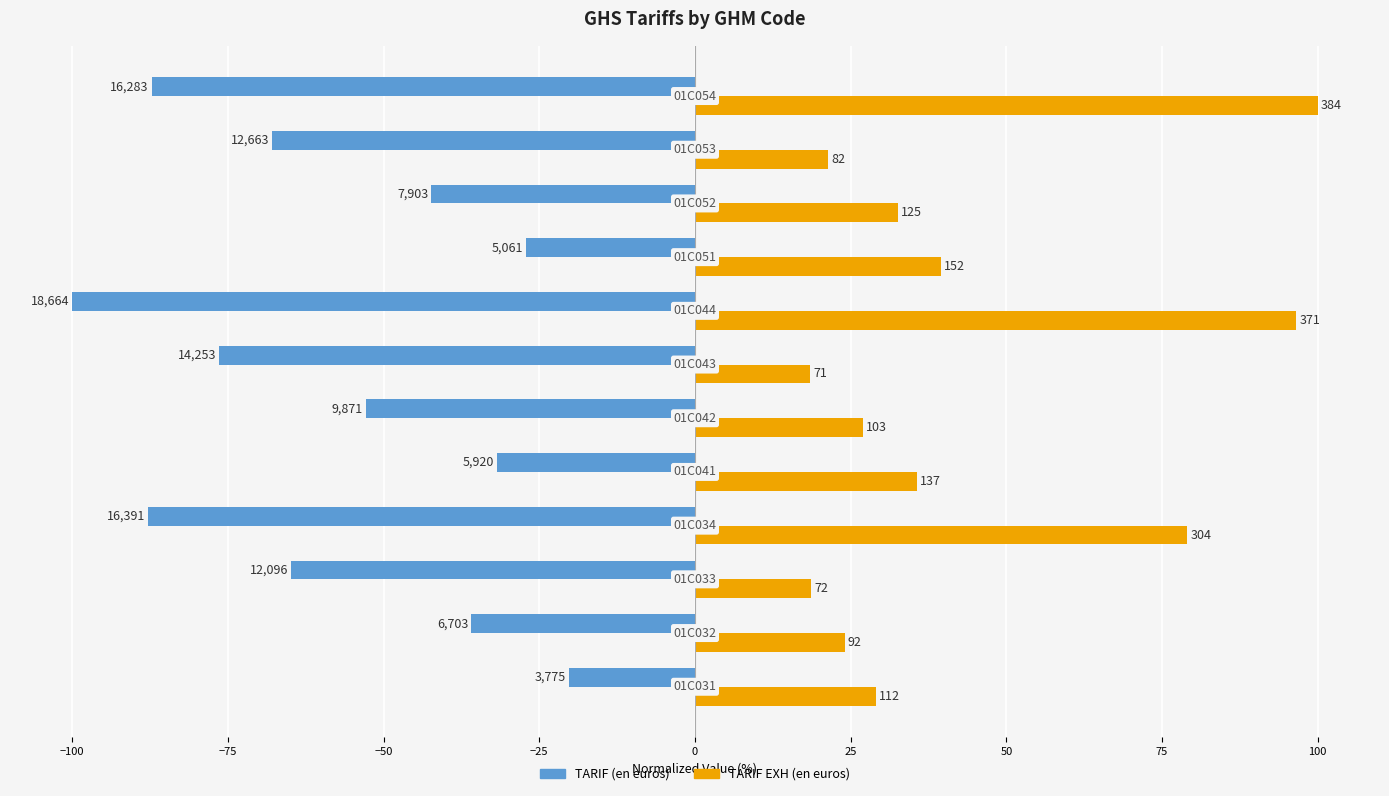

What is the minimum value for TARIF (en euros)?

-100.0